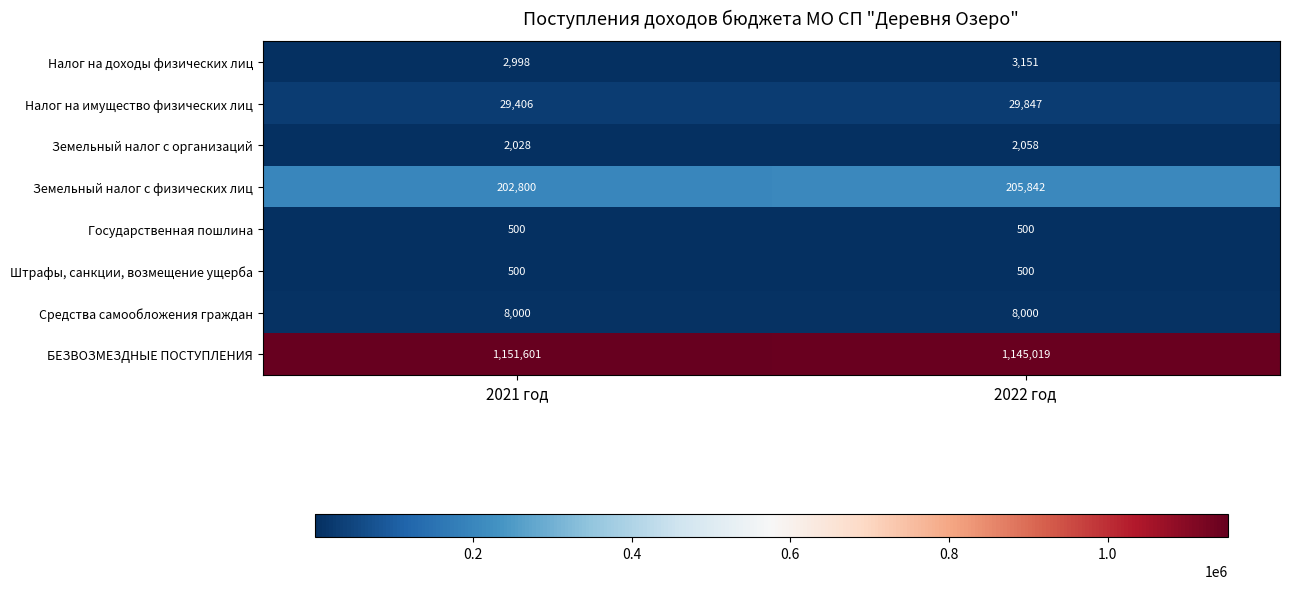

Which category has the highest value across all series?

2021 год